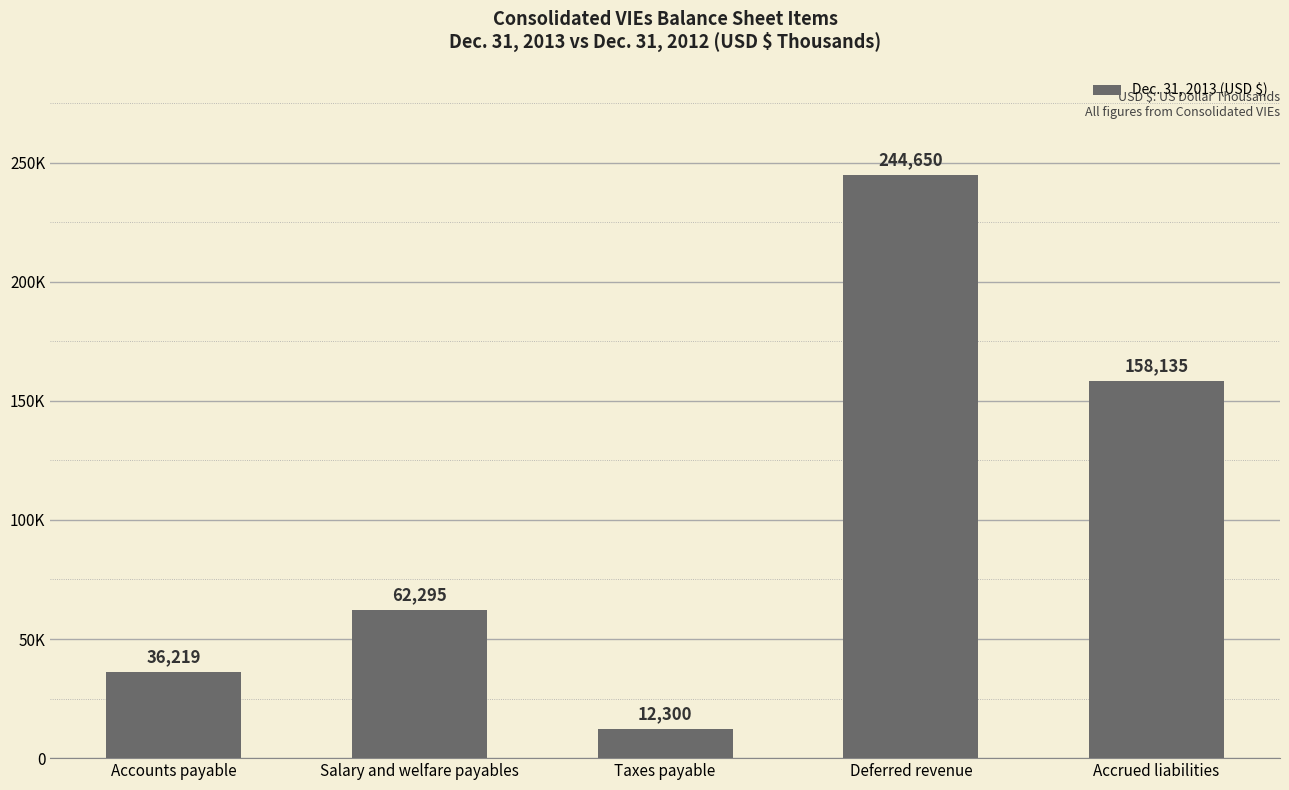

Reading left to right, what are all the values shown in this chart?

36219	62295	12300	244650	158135